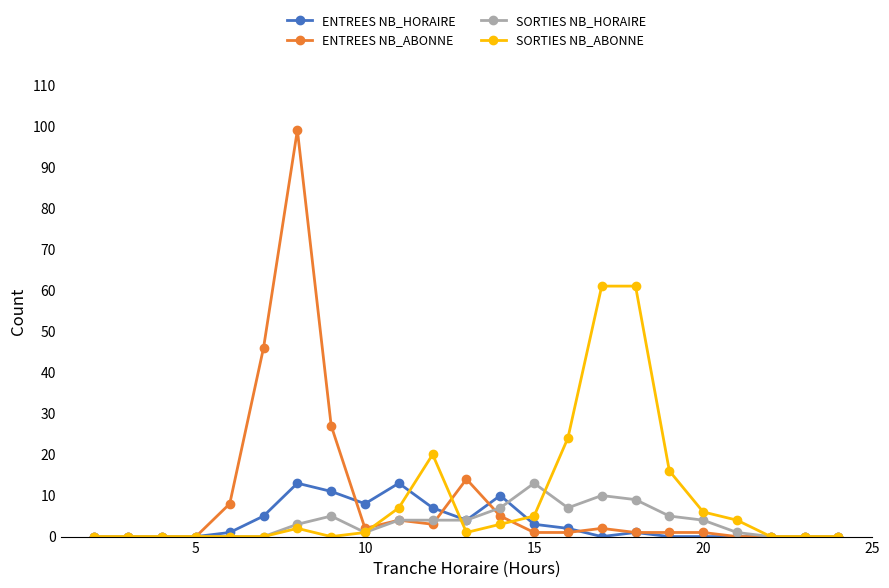

Which series has the largest range (max minus min)?

ENTREES NB_ABONNE